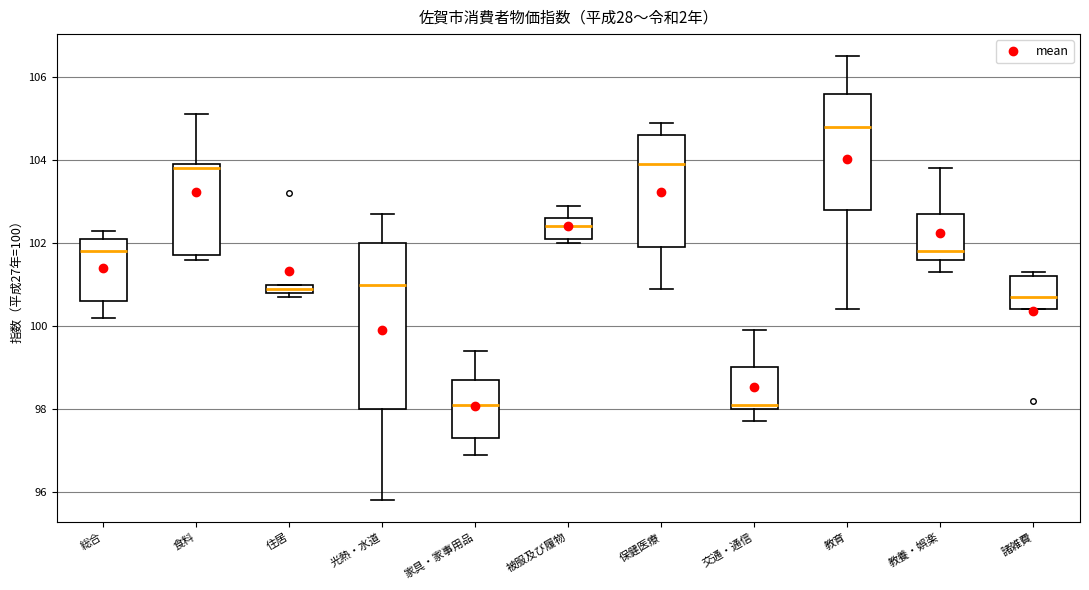

Where does the upper whisker of the box for 教養・娯楽 end on the y-axis? The values are not printed on the chart, so give them approximately, as read against the axis.

103.8